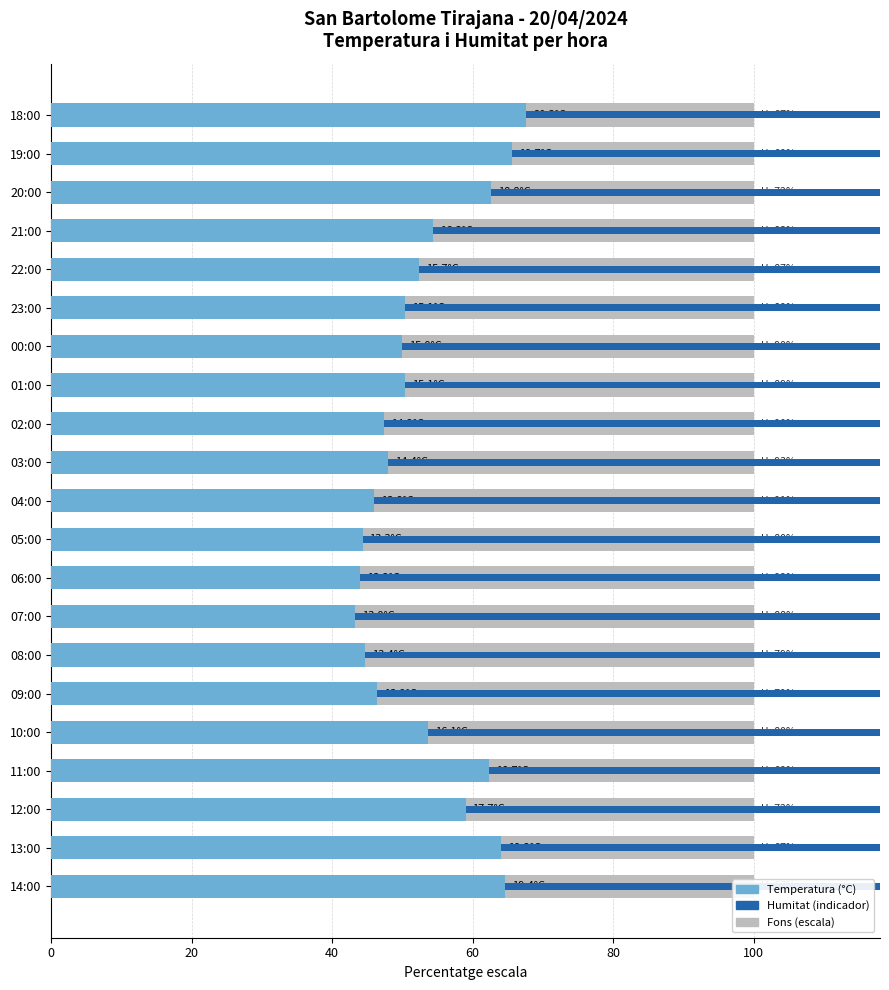

What is the value of the Temperatura (°C) bar at the 3rd from the left?

59.0